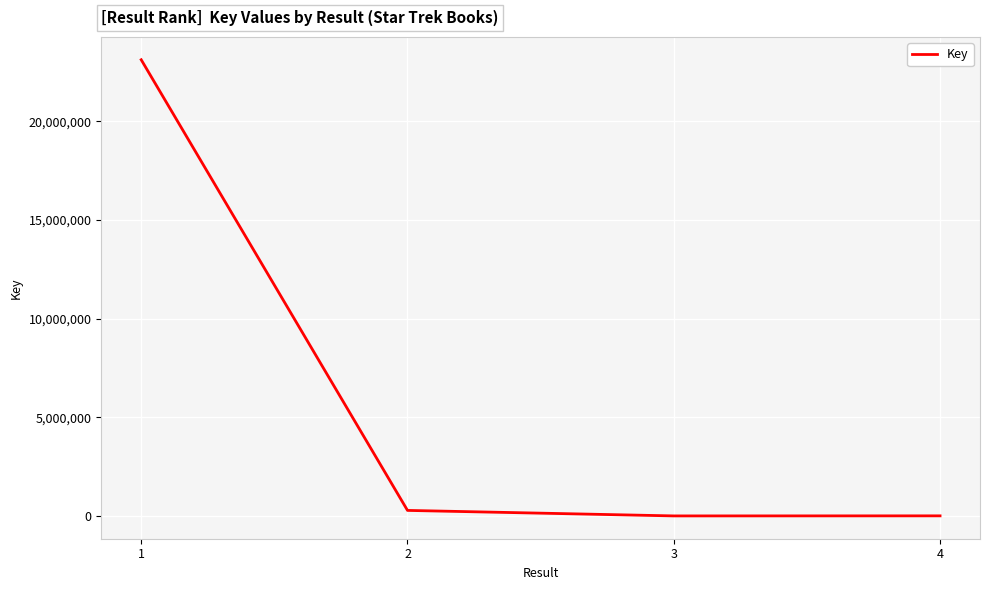

Which has a higher value, 1 or 2?

1